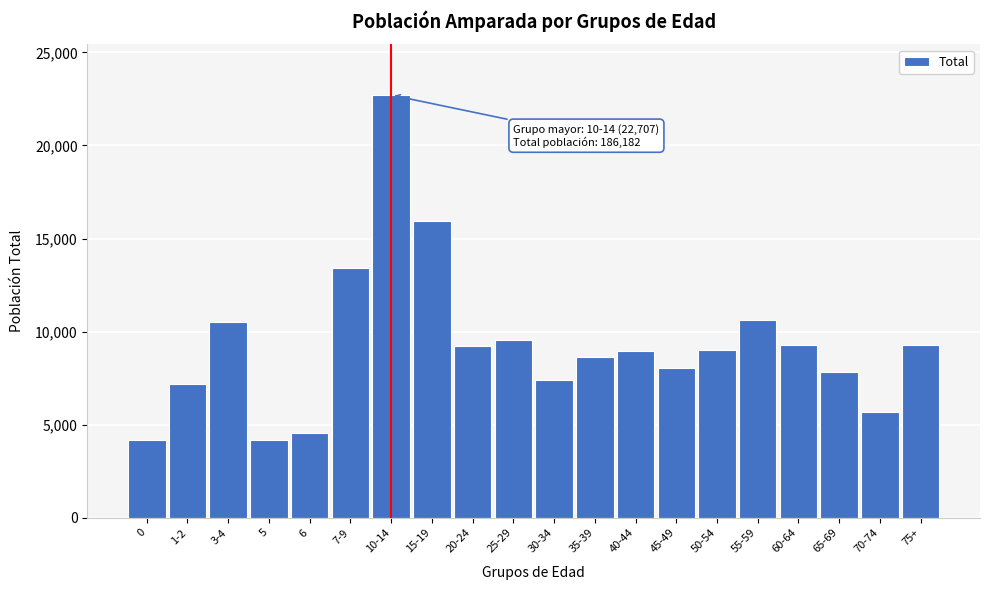

What is the greatest value displayed?

22707